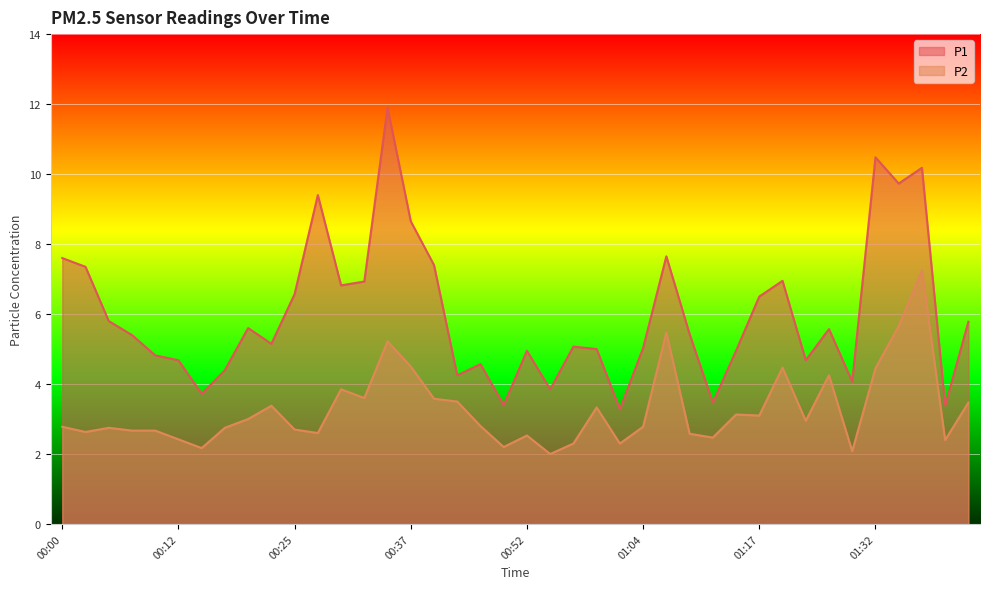

How many values in the P1 series exceed 5?

24